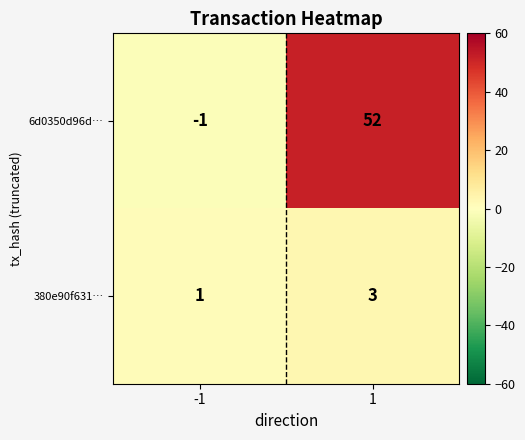

Is it true that 380e90f631… equals 1 at 1?

False